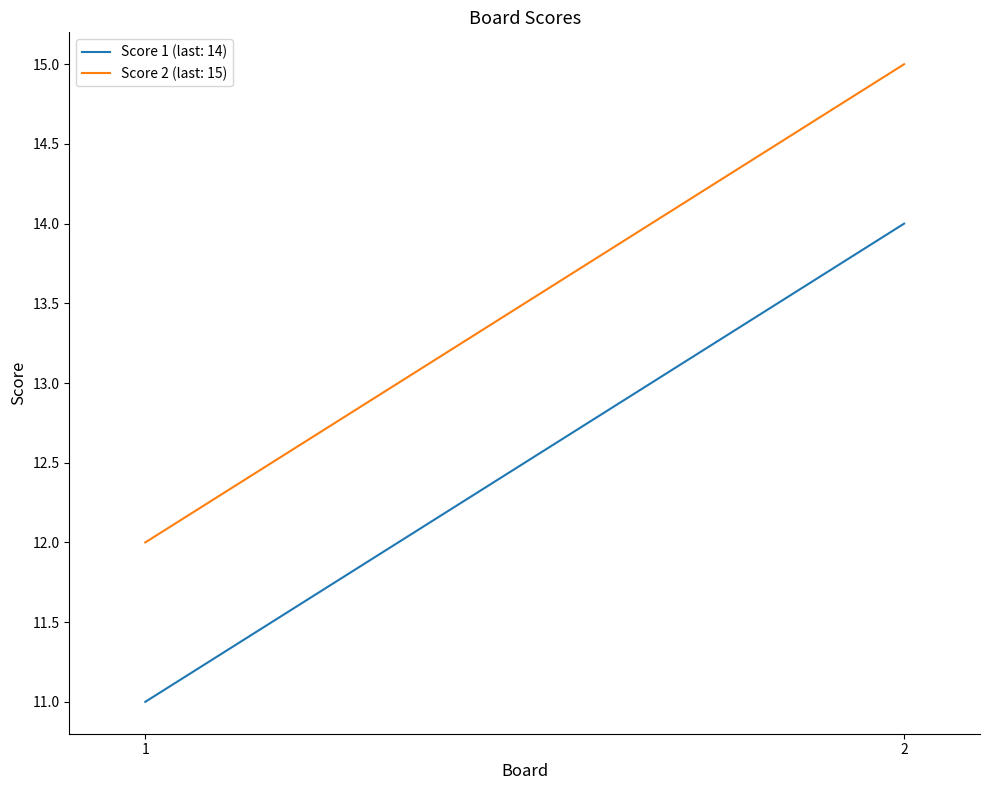

The Score 1 series shows 11 at 1. True or false?

True